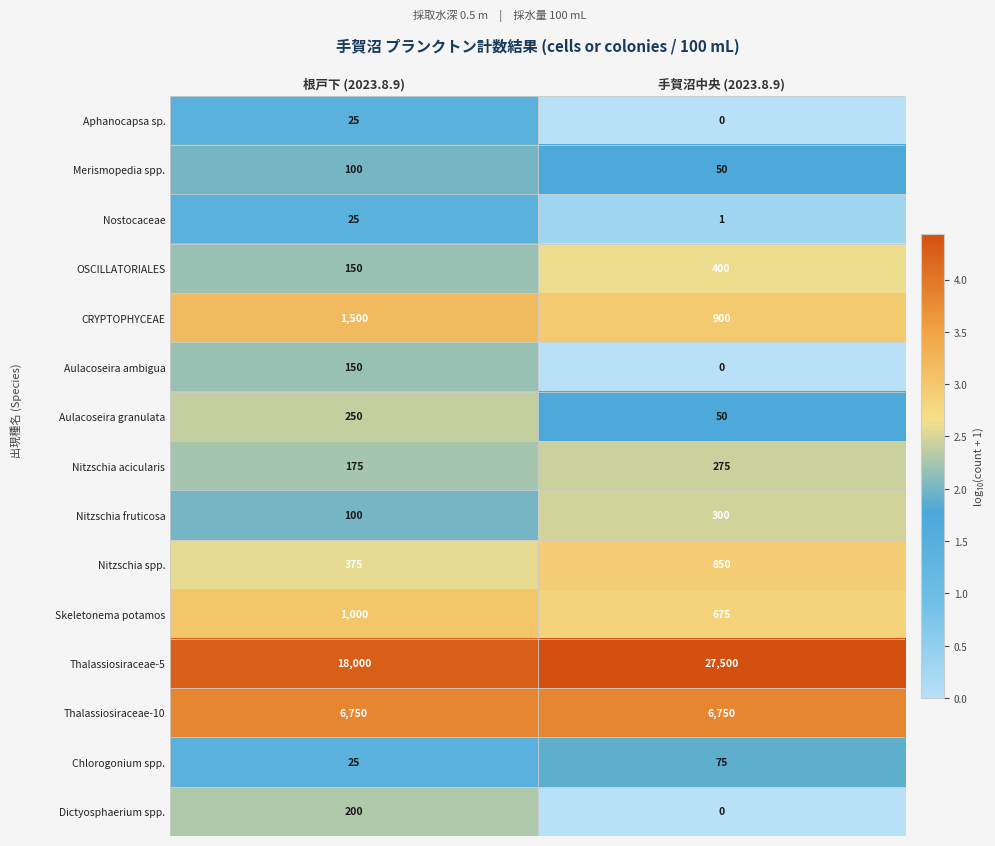

True or false: Aulacoseira granulata has a value of 416 at 根戸下 (2023.8.9).

False